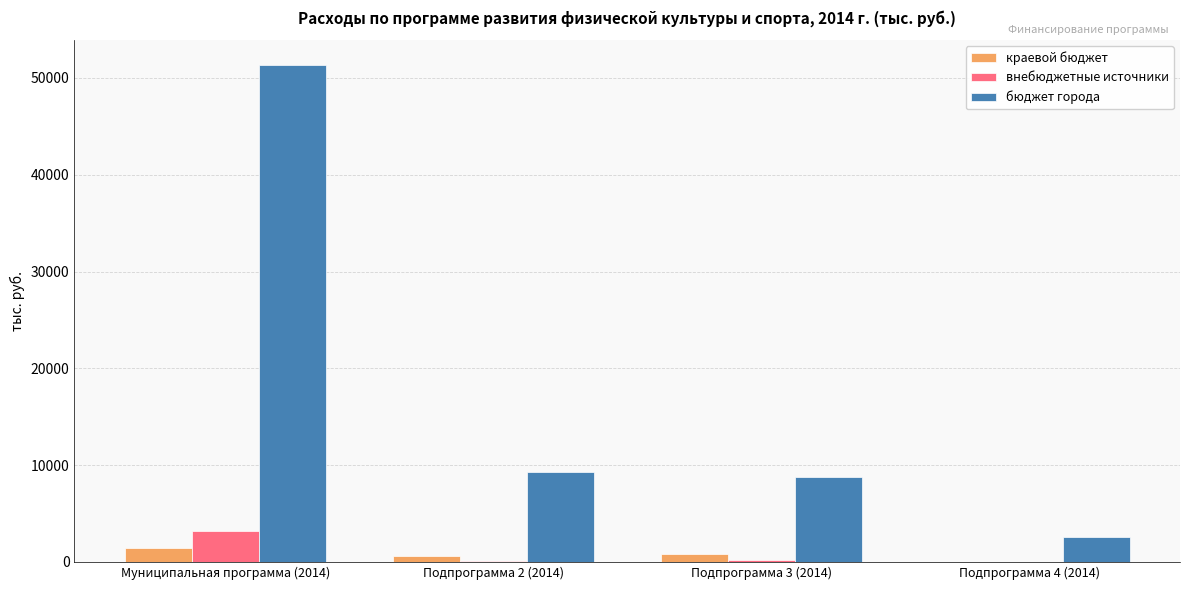

Which series changed the most between Подпрограмма 3 (2014) and Подпрограмма 4 (2014)?

бюджет города